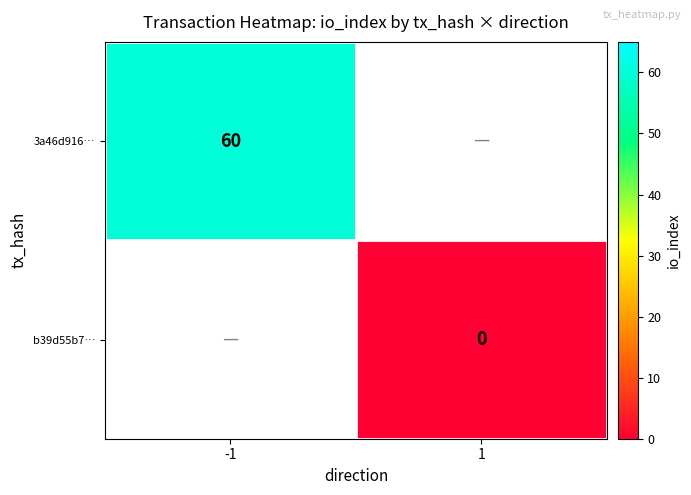

What is the greatest value displayed?

60.0